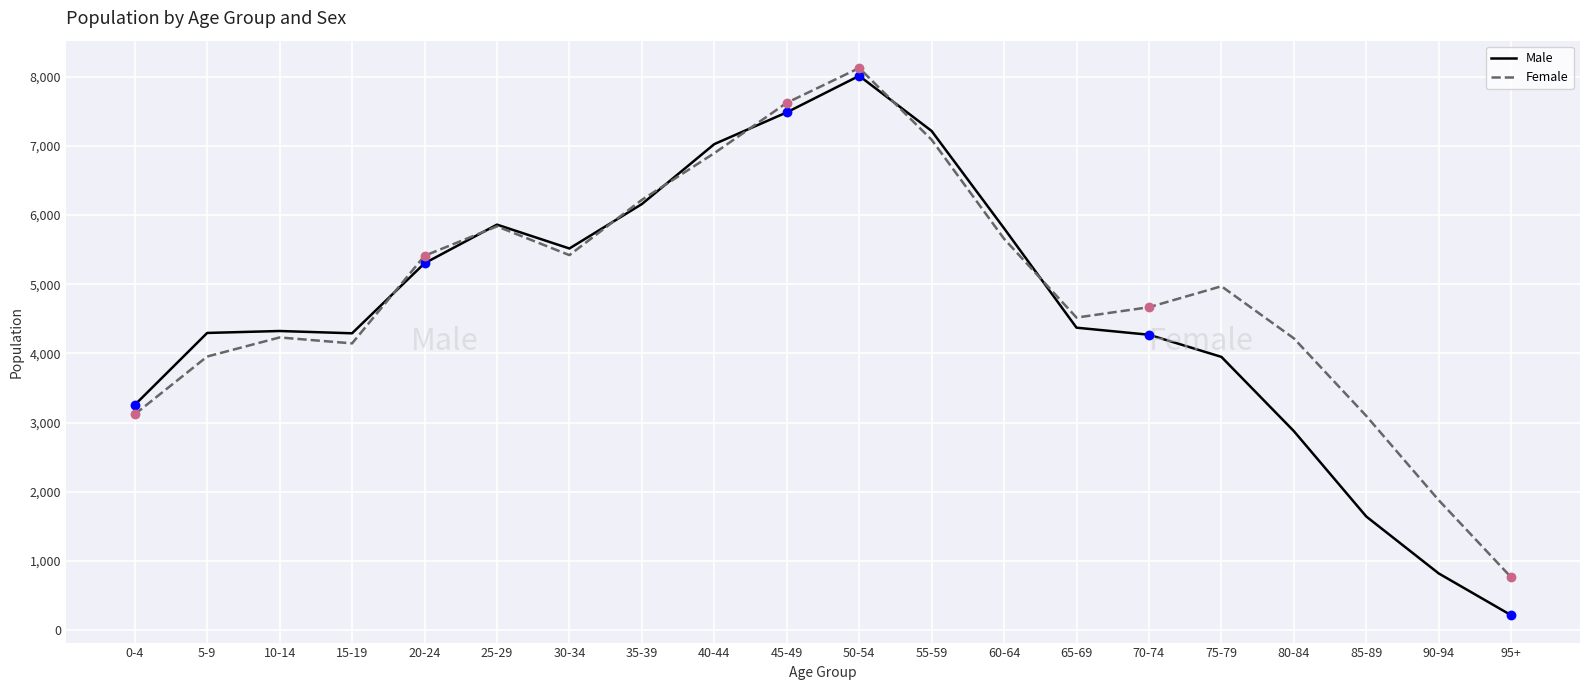

What are all the series names shown in the legend?

Male, Female